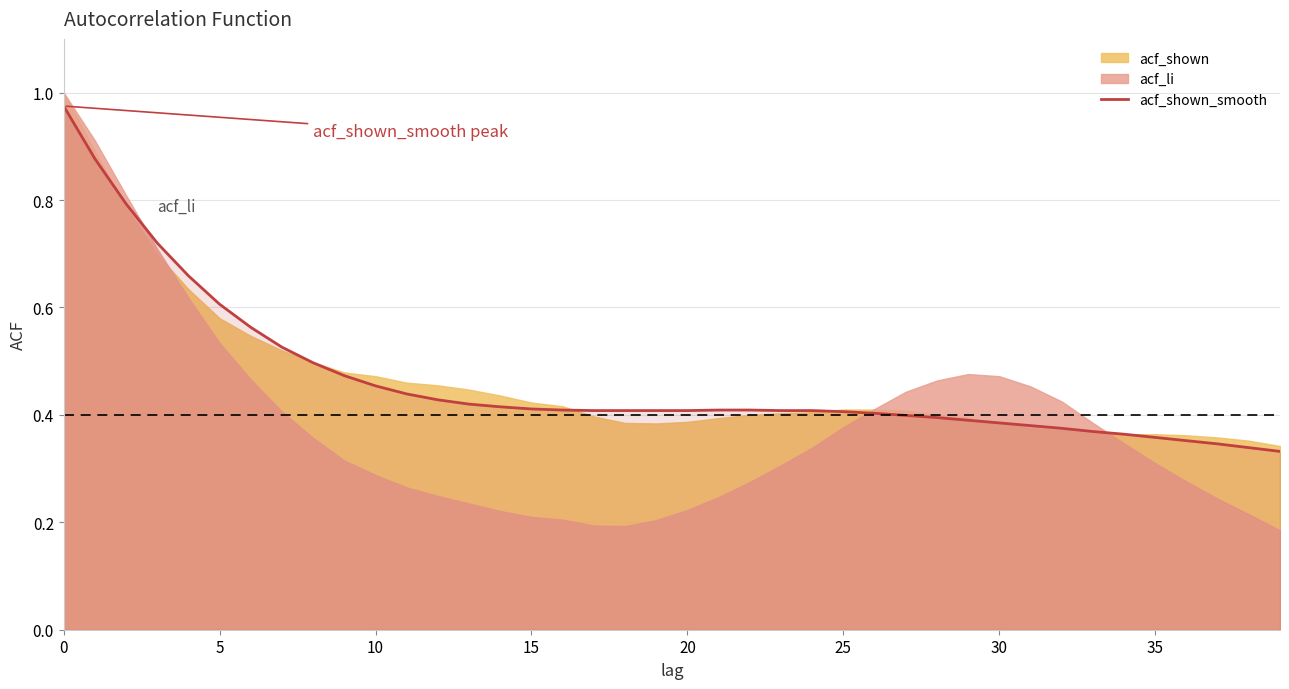

The value of acf_shown_smooth at 30 is 0.2. True or false?

False